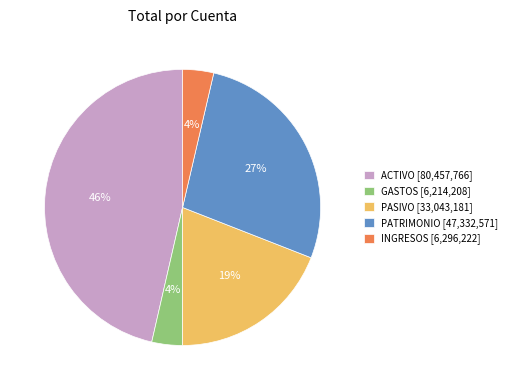

To the nearest percent, what is the average slice percentage?

20%